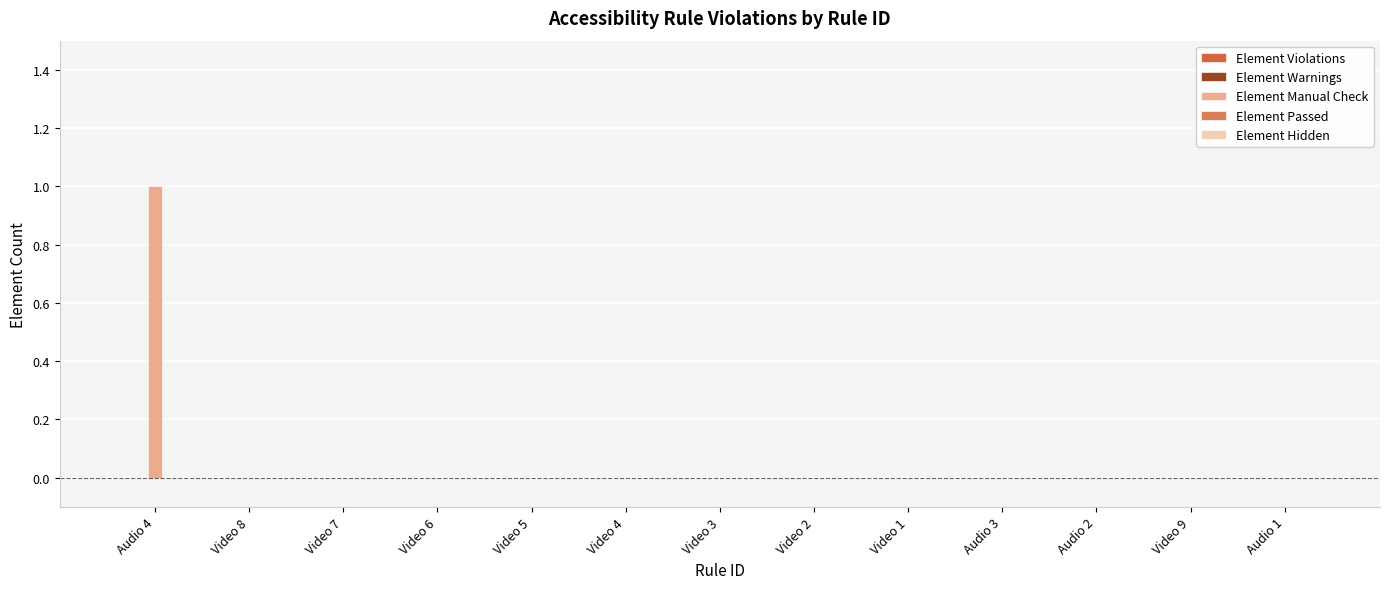

Is it true that the value at Video 7 is 0?

True